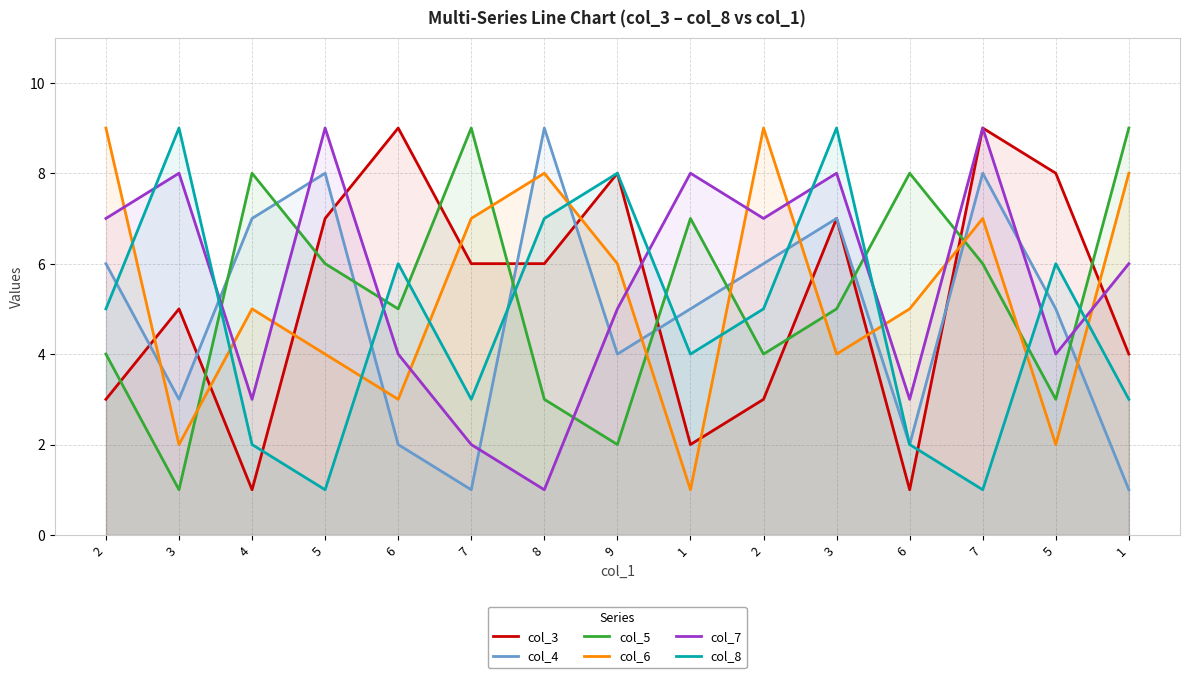

What is the smallest value displayed?

1